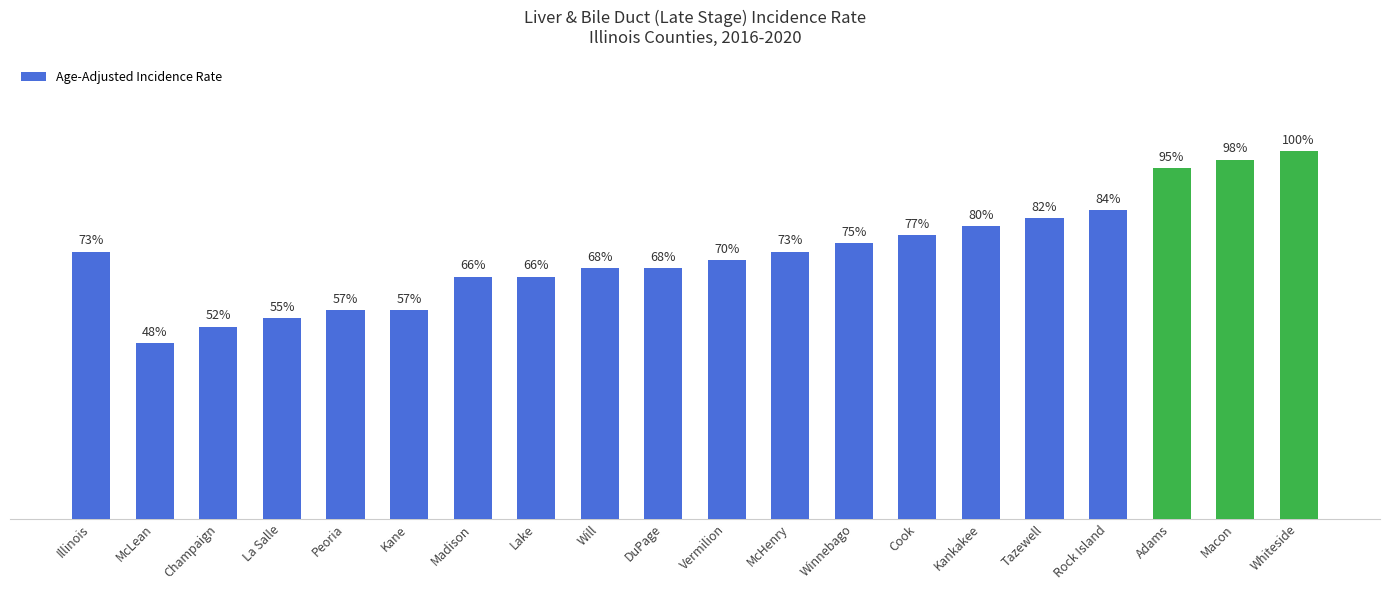

What is the value of the 11th bar from the left?

3.1